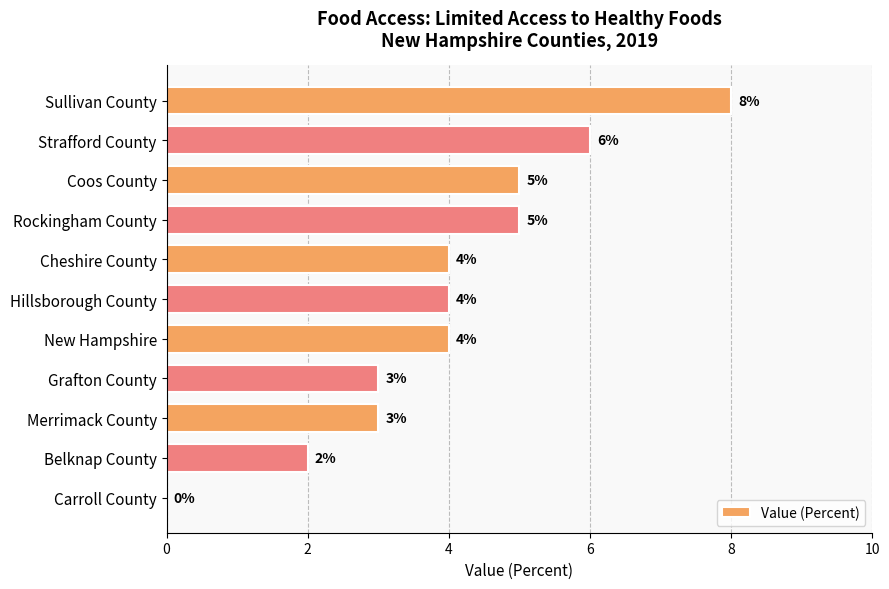

Reading bottom to top, transcribe all the data shown in this chart.

Carroll County=0	Belknap County=2	Merrimack County=3	Grafton County=3	New Hampshire=4	Hillsborough County=4	Cheshire County=4	Rockingham County=5	Coos County=5	Strafford County=6	Sullivan County=8